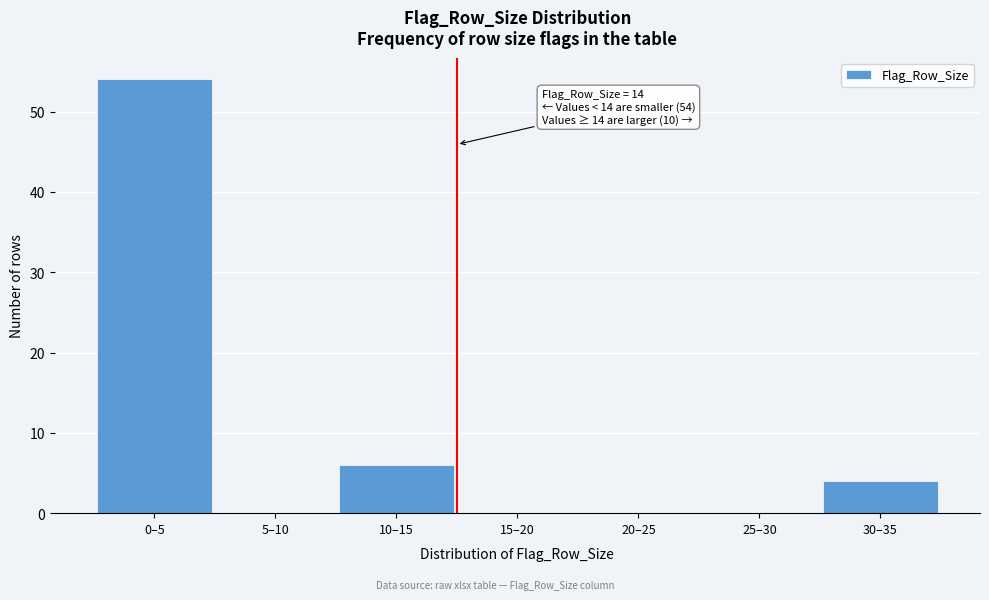

Reading right to left, extract all data points from this chart.

30–35=4	25–30=0	20–25=0	15–20=0	10–15=6	5–10=0	0–5=54